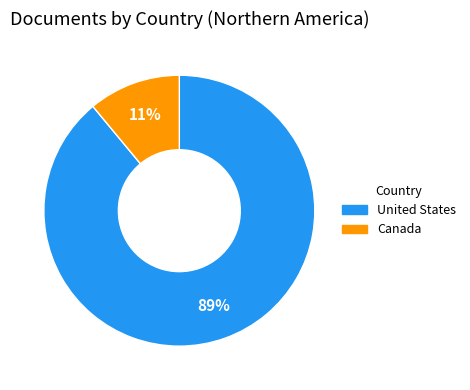

Rank the categories by value from highest to lowest.

United States, Canada